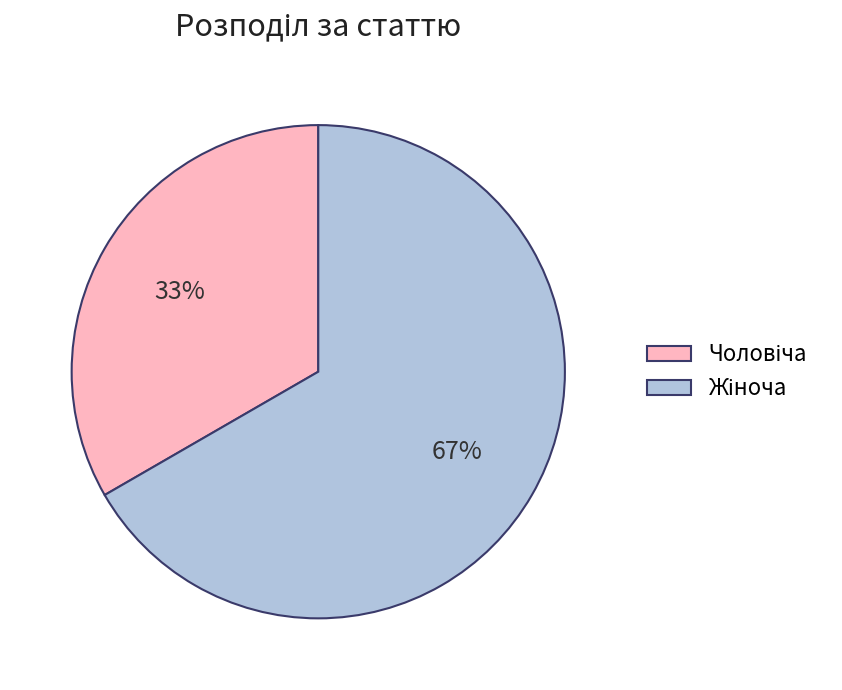

Is there any slice that represents more than half of the pie?

Yes